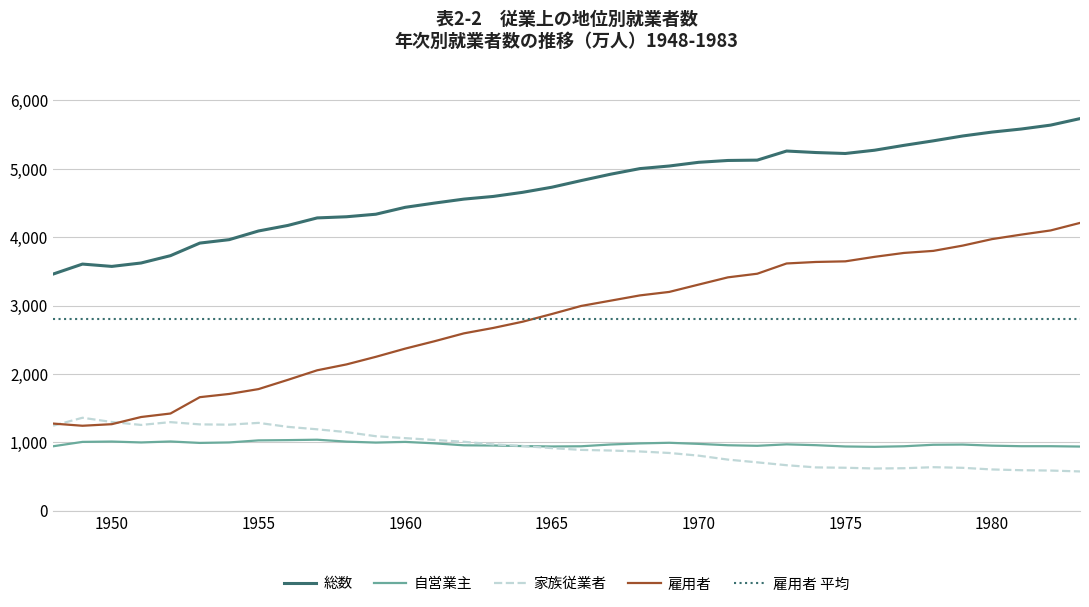

What is the maximum value for 雇用者?

4208.0